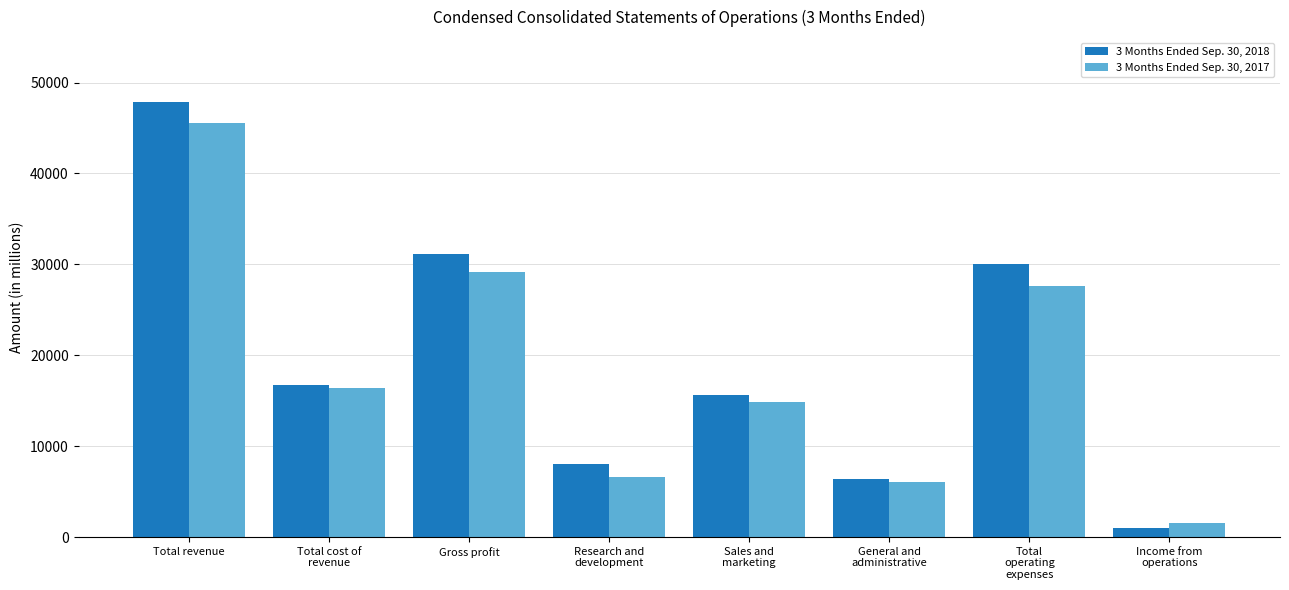

Rank the series by their average value, from highest to lowest.

3 Months Ended Sep. 30, 2018, 3 Months Ended Sep. 30, 2017